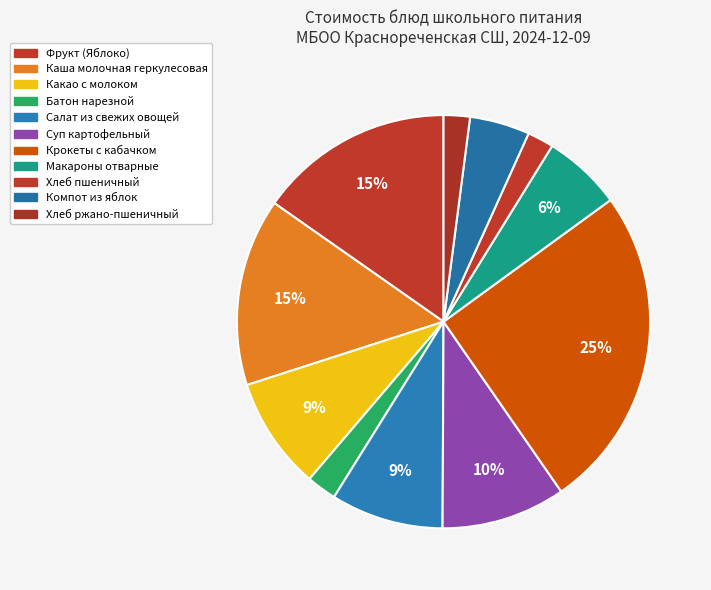

To the nearest percent, what is the difference between the largest and smallest slice percentages?

23%